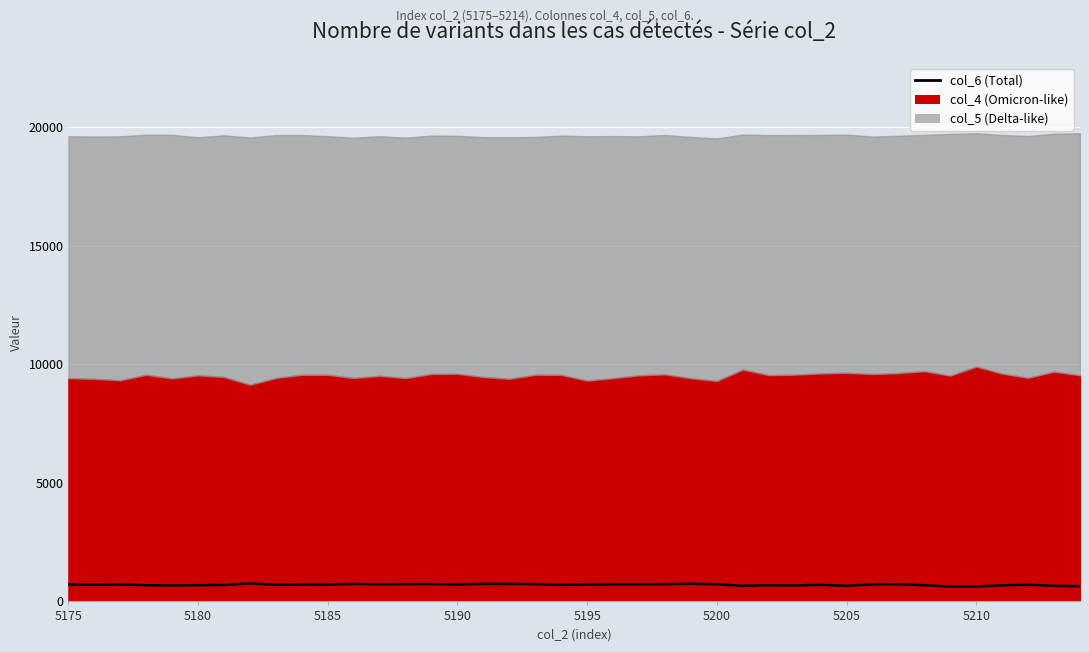

Where does the data first go above 715?

5175